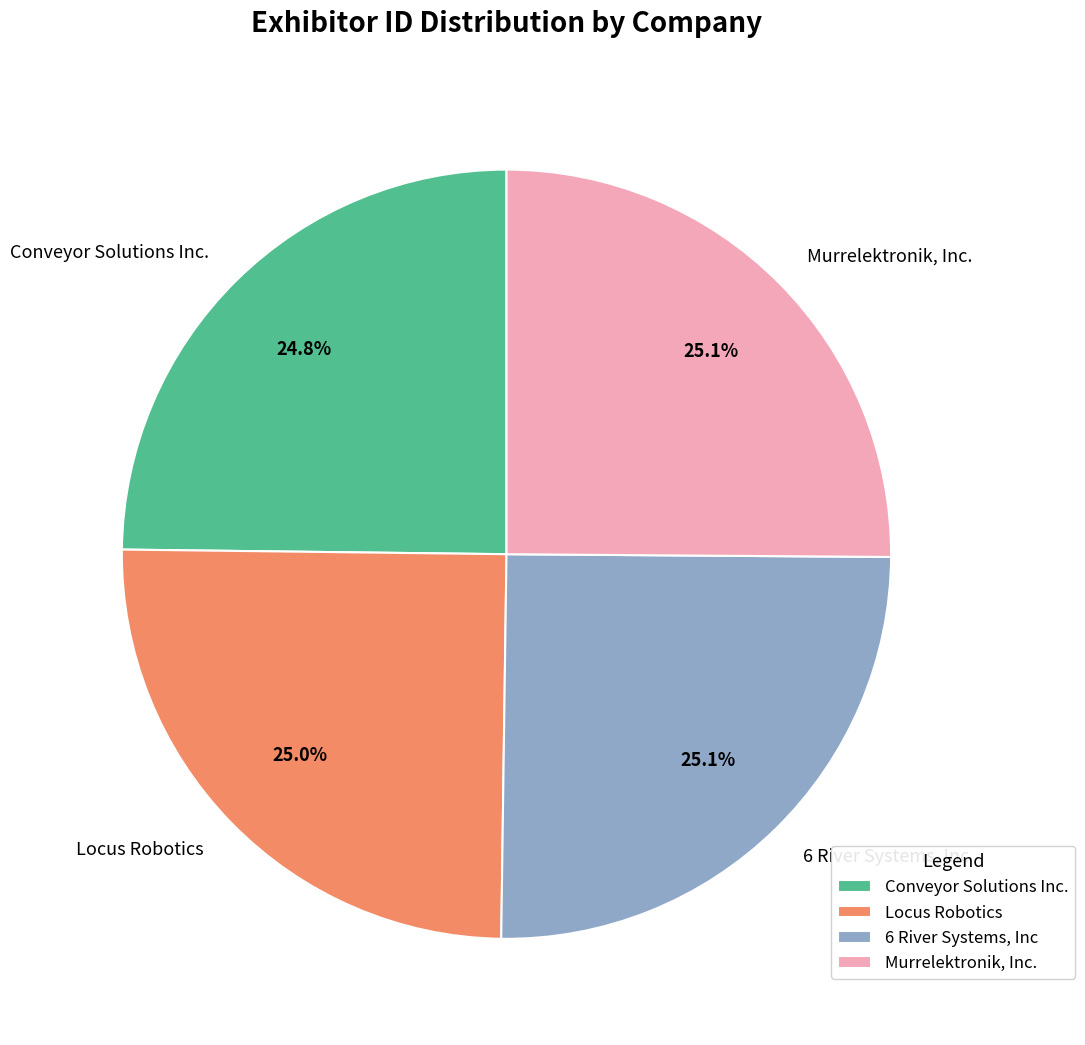

To the nearest percent, what is the combined percentage of Murrelektronik, Inc. and Conveyor Solutions Inc.?

50%